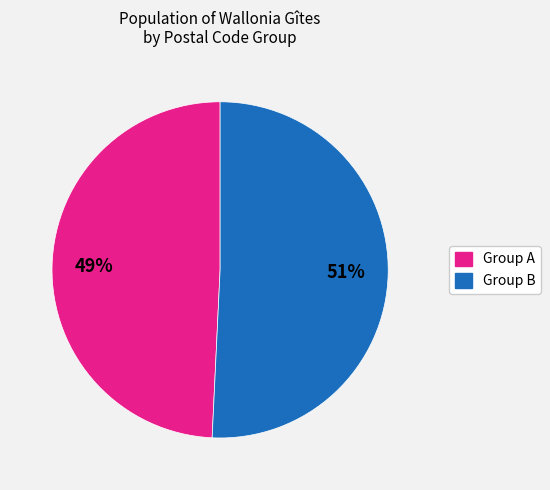

Is there any slice that represents more than half of the pie?

Yes